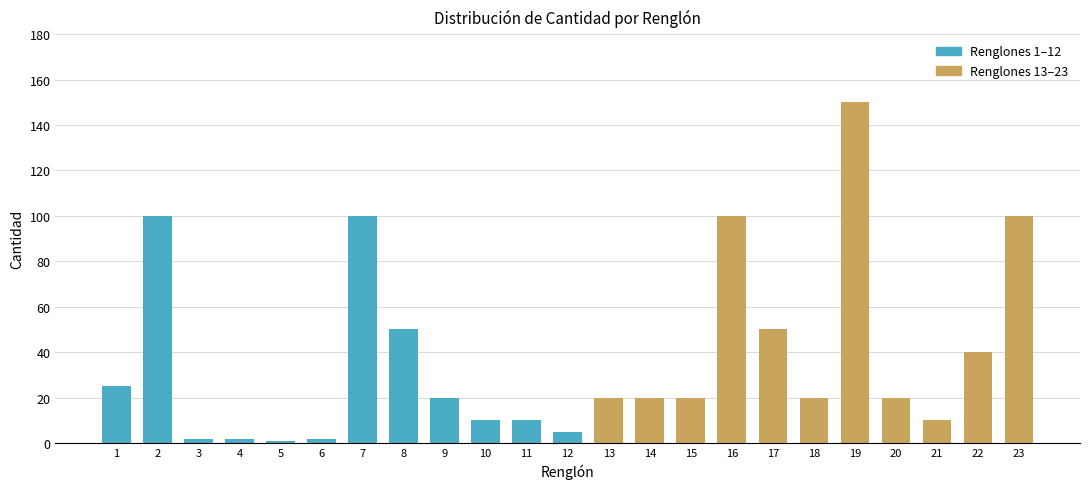

Reading left to right, extract all data points from this chart.

1=25	2=100	3=2	4=2	5=1	6=2	7=100	8=50	9=20	10=10	11=10	12=5	13=20	14=20	15=20	16=100	17=50	18=20	19=150	20=20	21=10	22=40	23=100